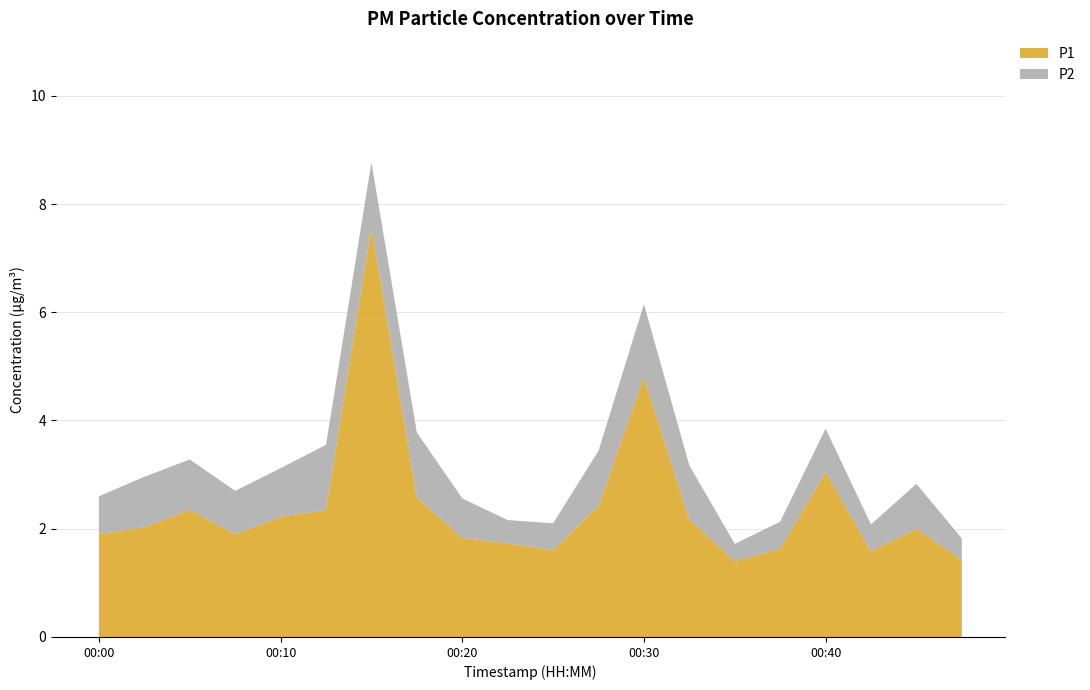

Reading right to left, extract all data points from this chart.

P1: 1.4	2.0	1.6	3.0	1.6	1.4	2.2	4.8	2.4	1.6	1.7	1.8	2.6	7.6	2.4	2.2	1.9	2.4	2.0	1.9
P2: 0.4	0.8	0.5	0.8	0.5	0.3	1.0	1.4	1.0	0.5	0.4	0.7	1.2	1.2	1.2	0.9	0.8	0.9	0.9	0.7